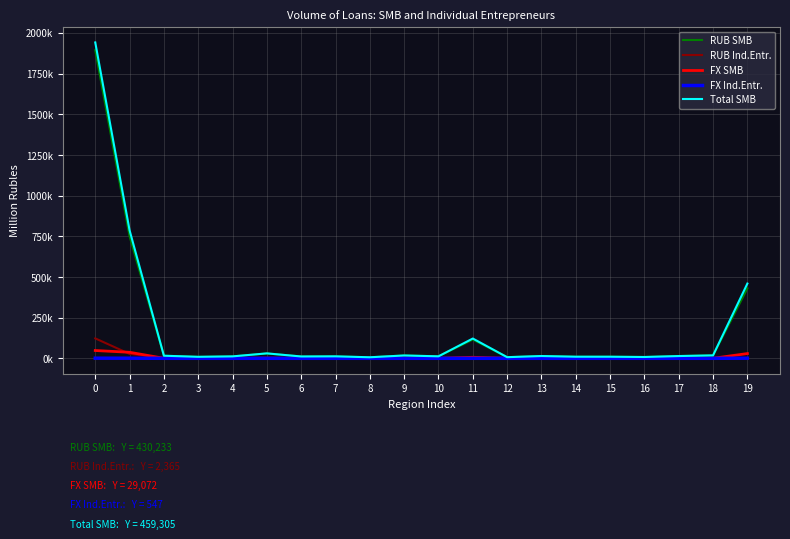

What are all the series names shown in the legend?

RUB SMB, RUB Ind.Entr., FX SMB, FX Ind.Entr., Total SMB